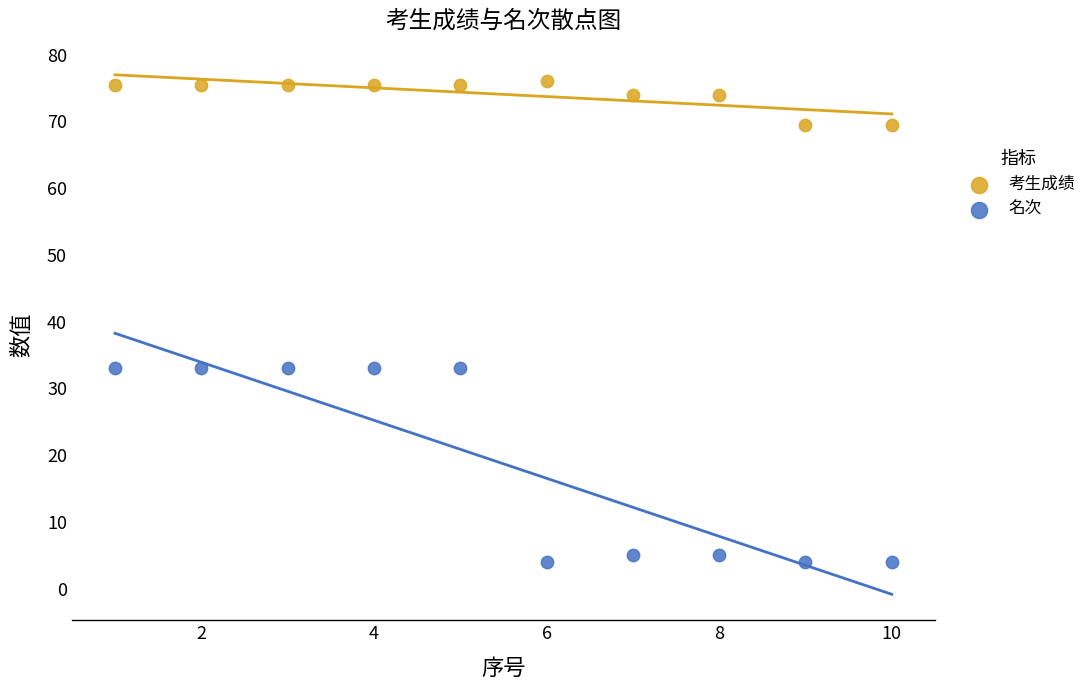

Which series reaches the minimum Y coordinate?

名次